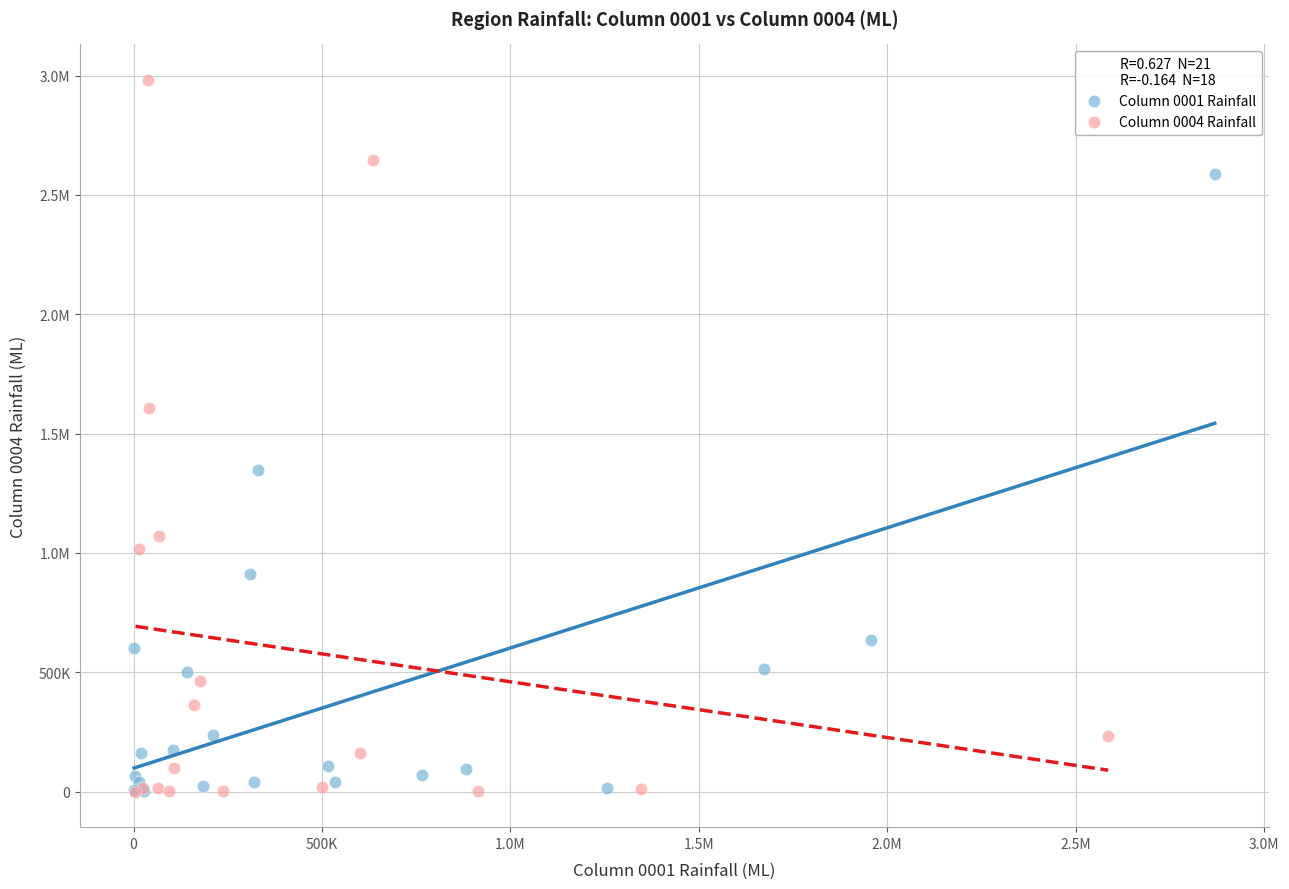

What are all the series names shown in the legend?

Column 0001 Rainfall, Column 0004 Rainfall